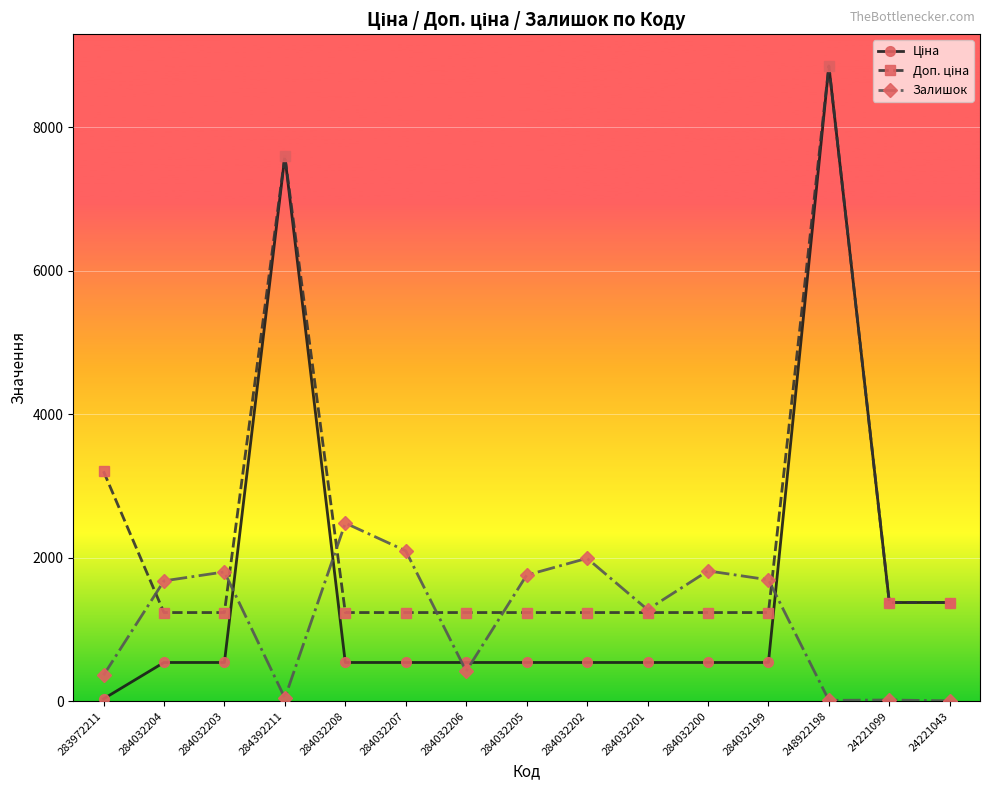

In Залишок, how many points are lower than both neighbors (excluding endpoints)?

4